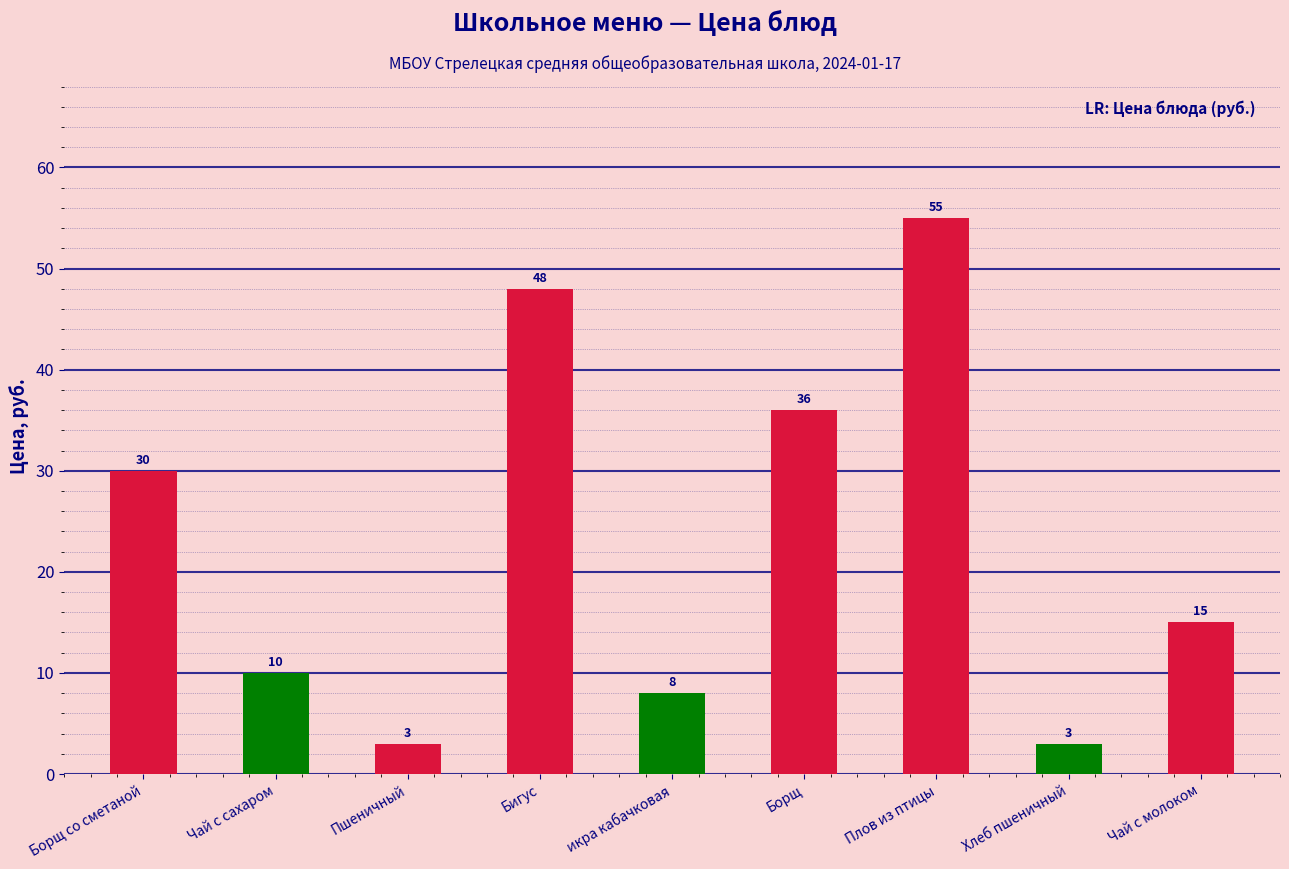

The chart shows a value of 22 at Бигус. True or false?

False